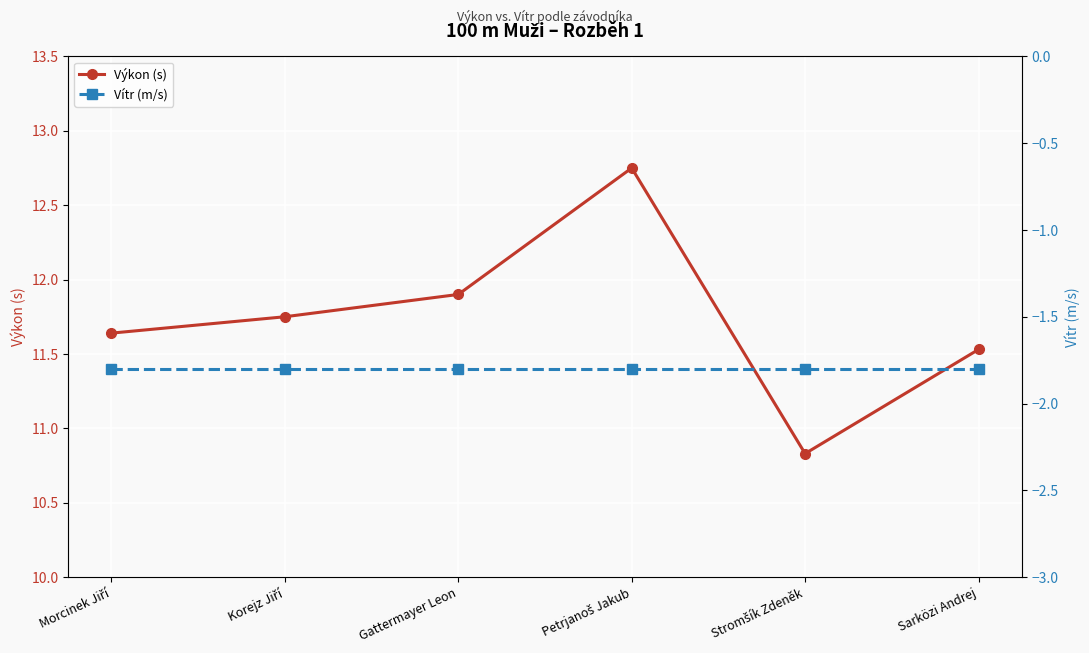

What is the difference between the highest and lowest values at Sarközi Andrej?

13.3